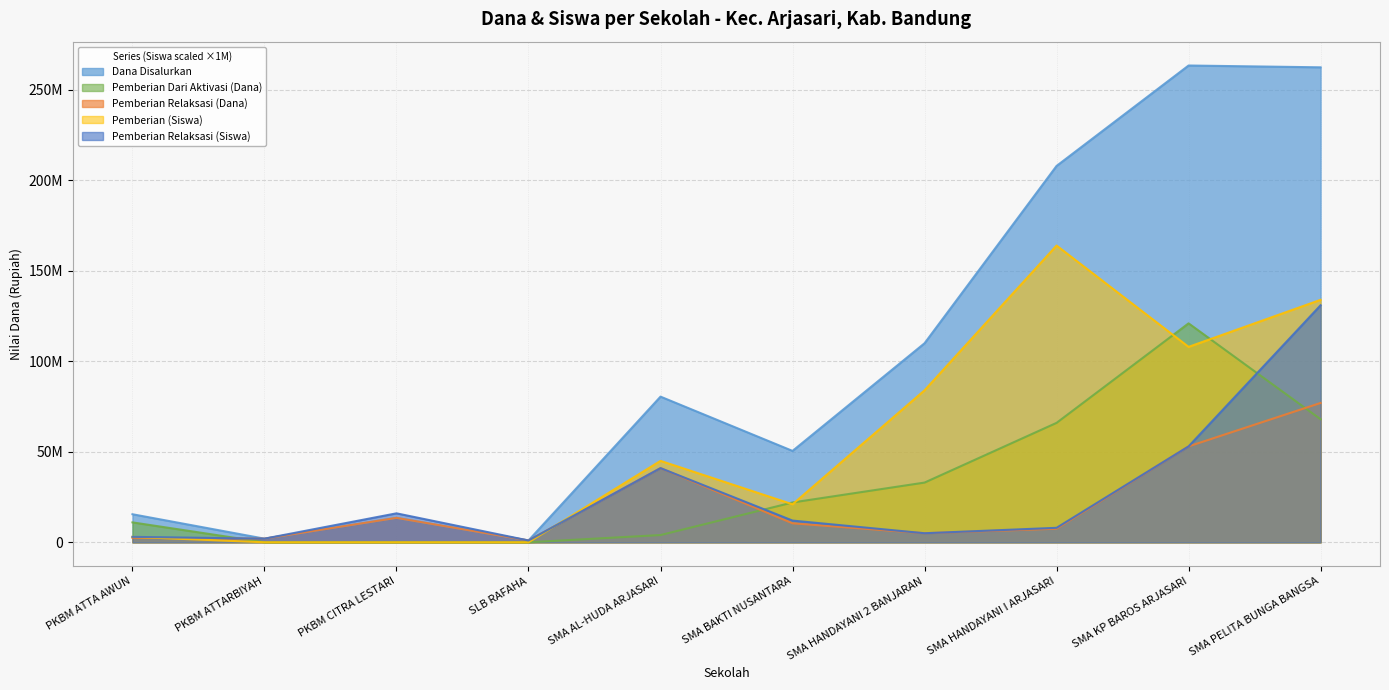

Which series has the largest total across all categories?

Dana Disalurkan